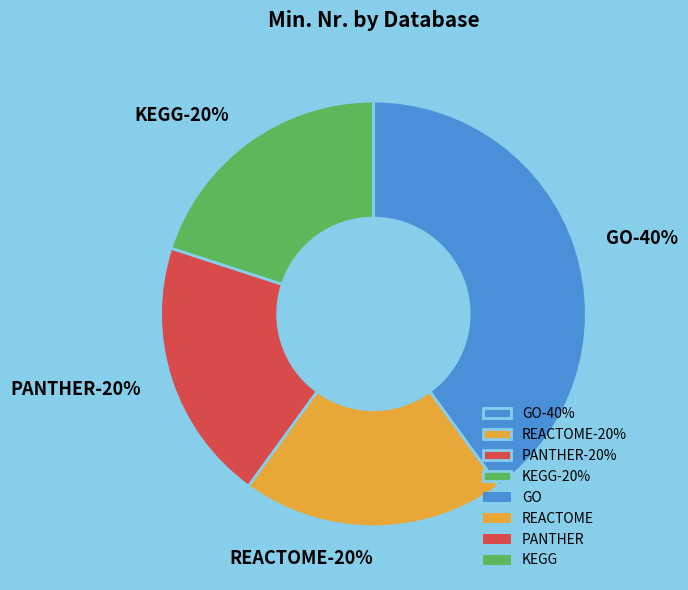

To the nearest percent, what is the average slice percentage?

25%